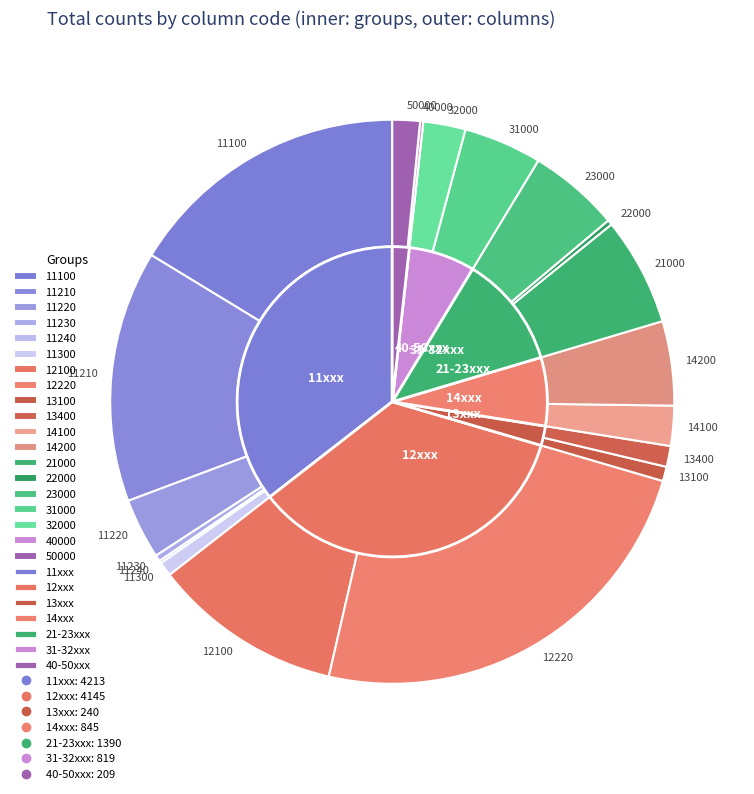

What is the change in value from 11230 to 50000?

+144